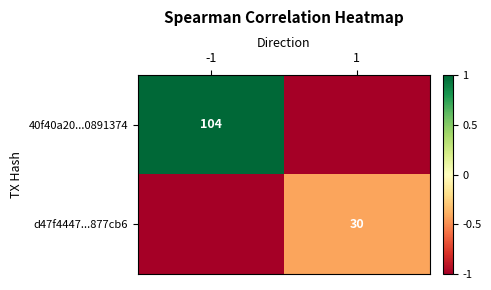

The 40f40a20...0891374 series shows 25 at -1. True or false?

False